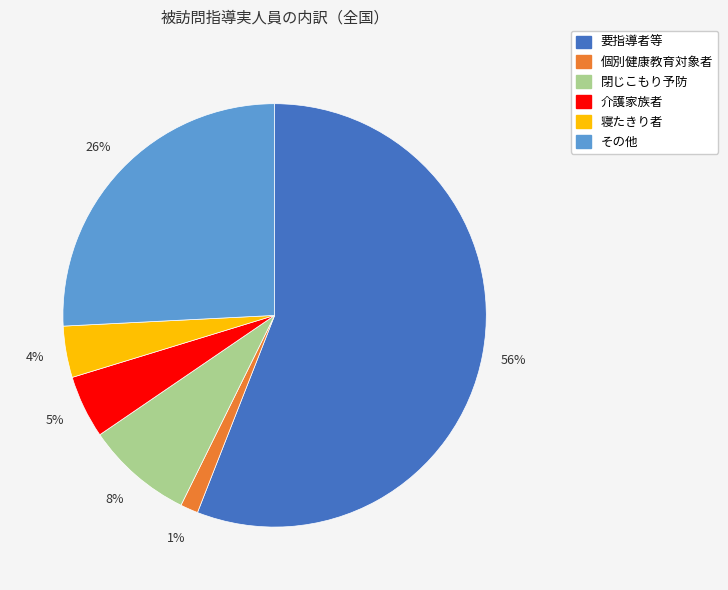

Is there any slice that represents more than half of the pie?

Yes